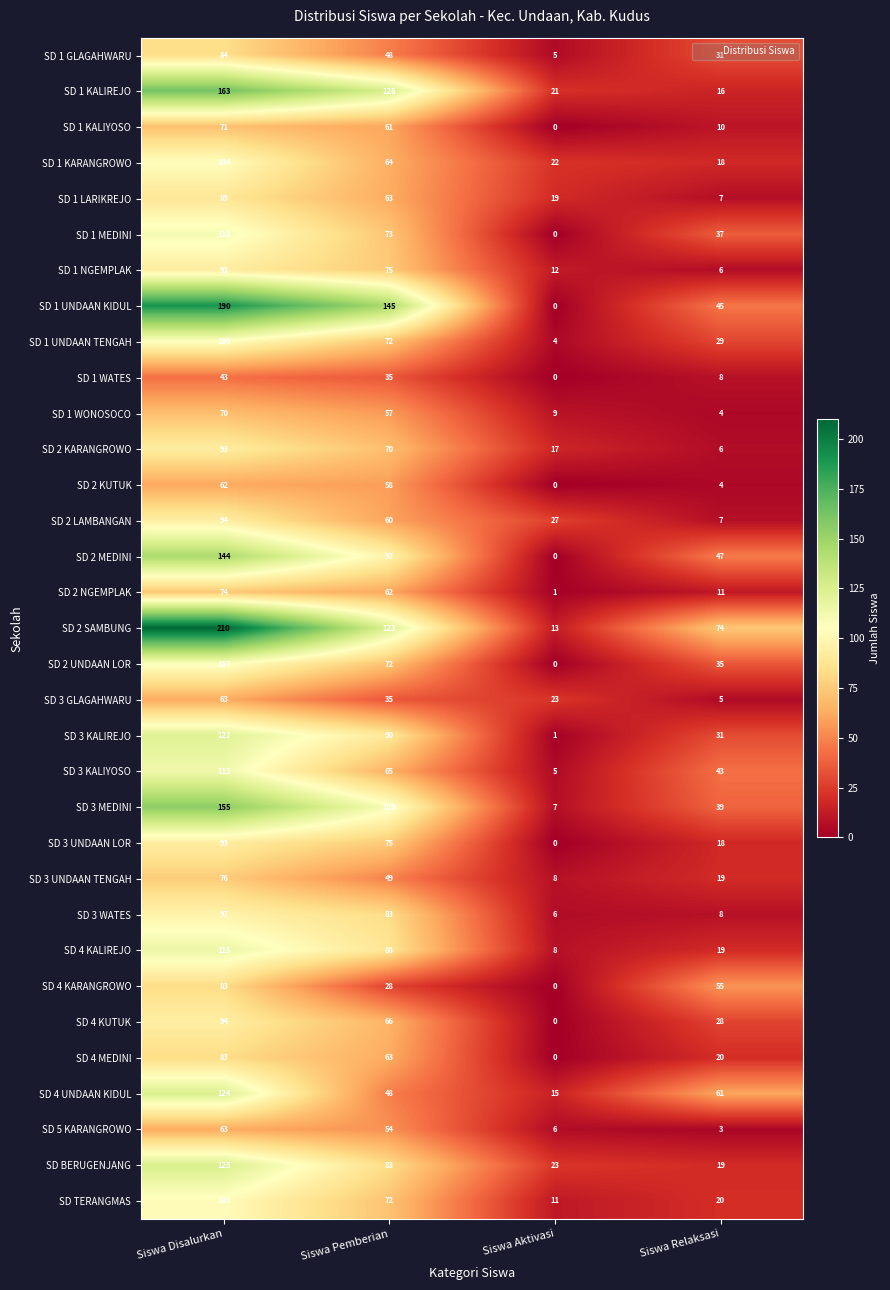

At which label does SD 4 KUTUK reach its peak?

Siswa Disalurkan